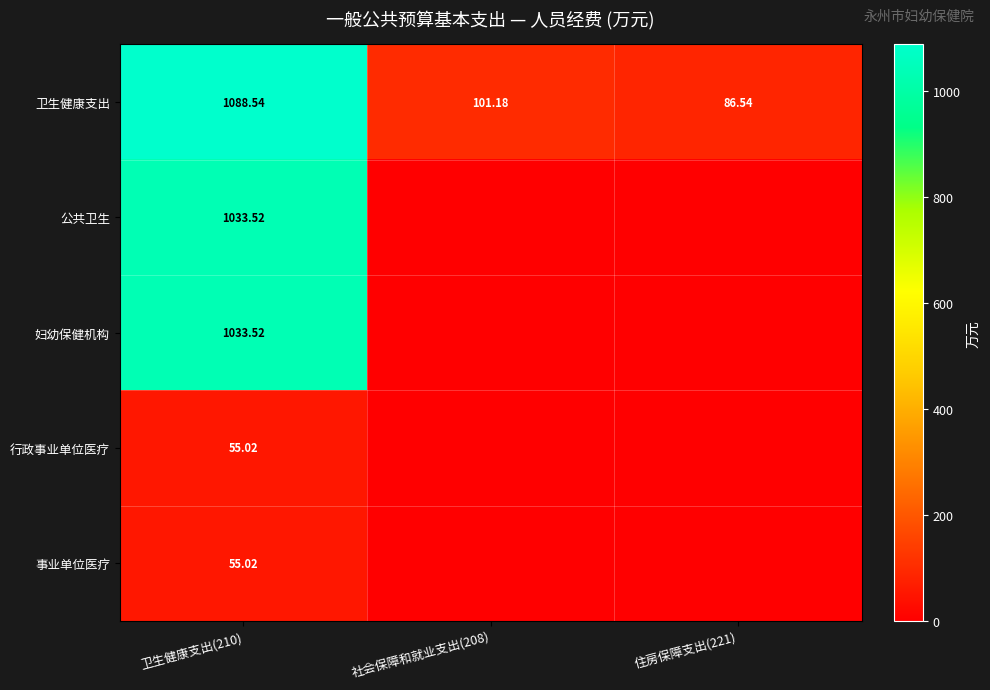

Is the value of 行政事业单位医疗 at 卫生健康支出(210) greater than the value of 妇幼保健机构 at 卫生健康支出(210)?

No